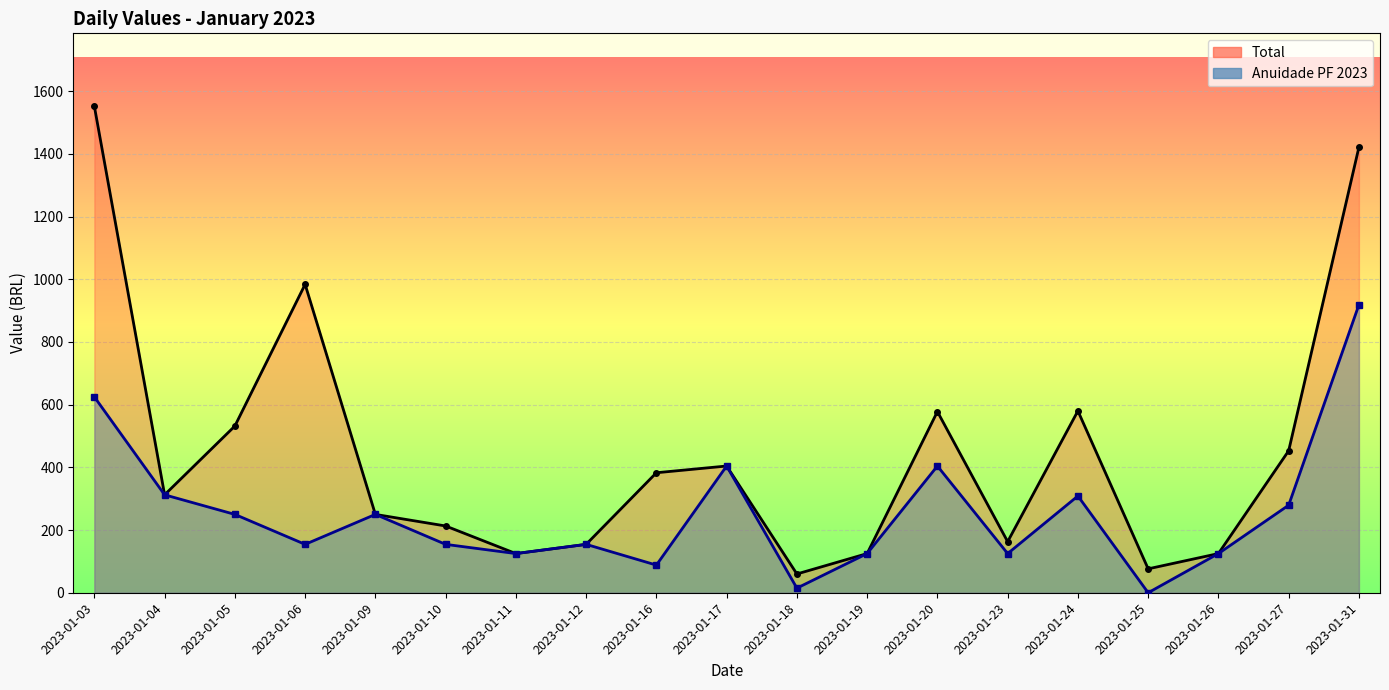

True or false: Total has more than 0 points higher than both neighbors.

True